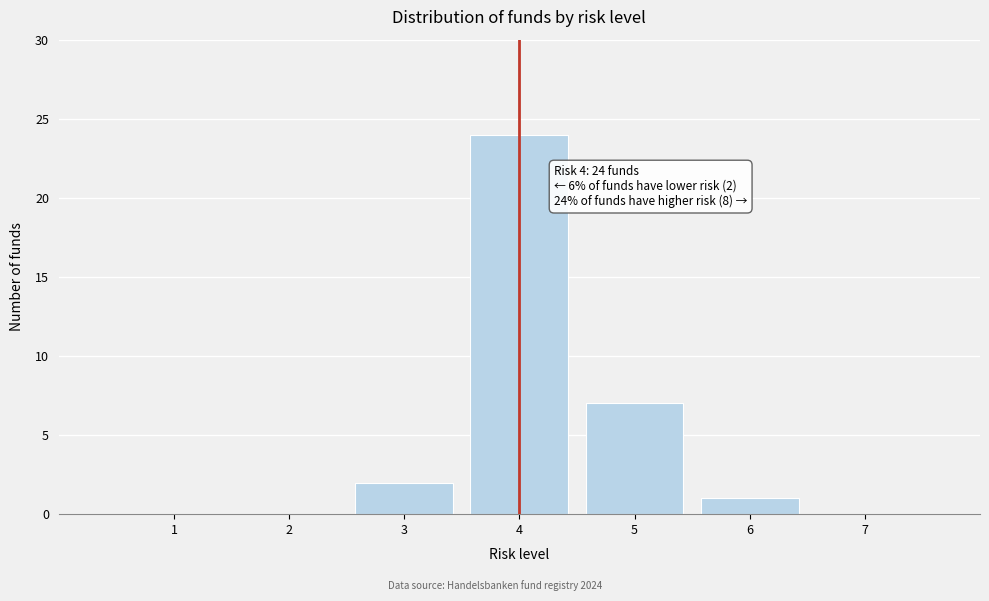

Over which range of the x-axis is the bar tallest?

3.5 to 4.5